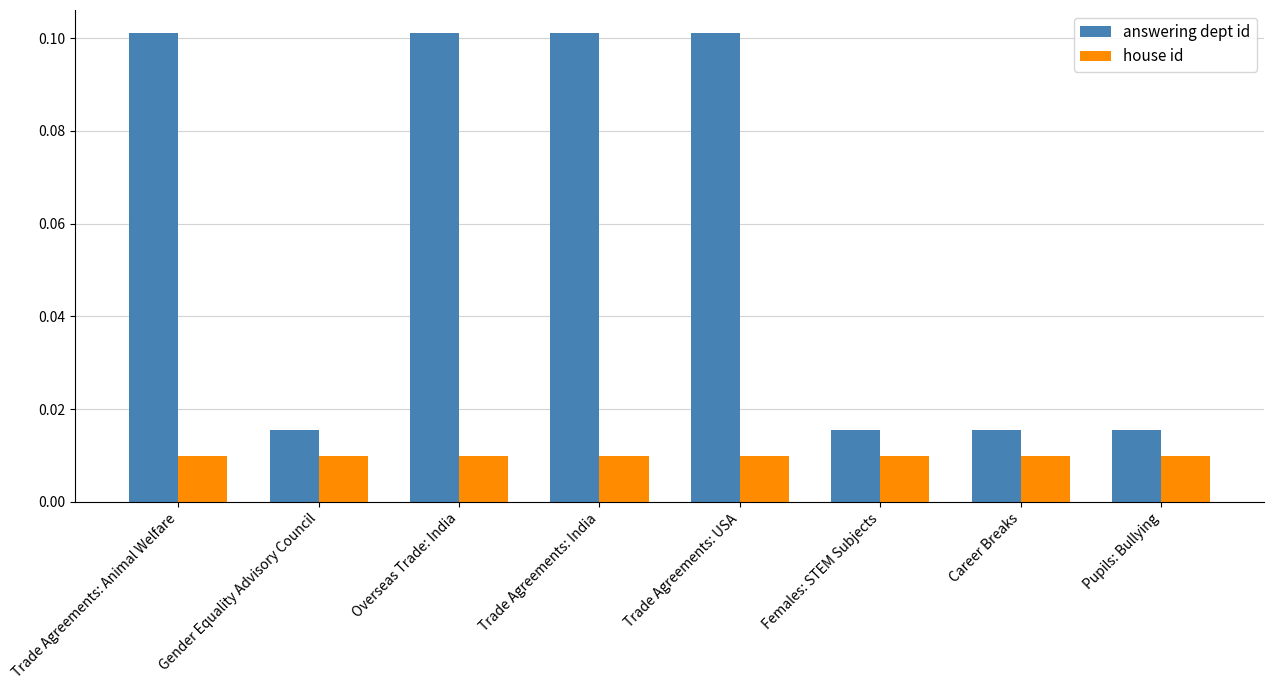

What position from the right is Career Breaks?

2